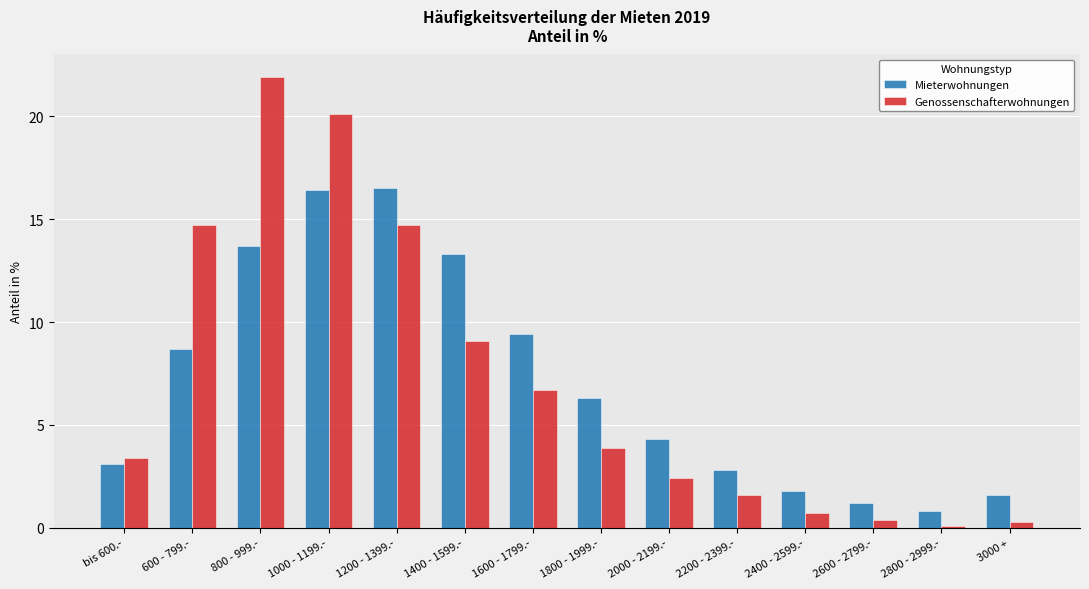

What is the greatest value displayed?

21.9